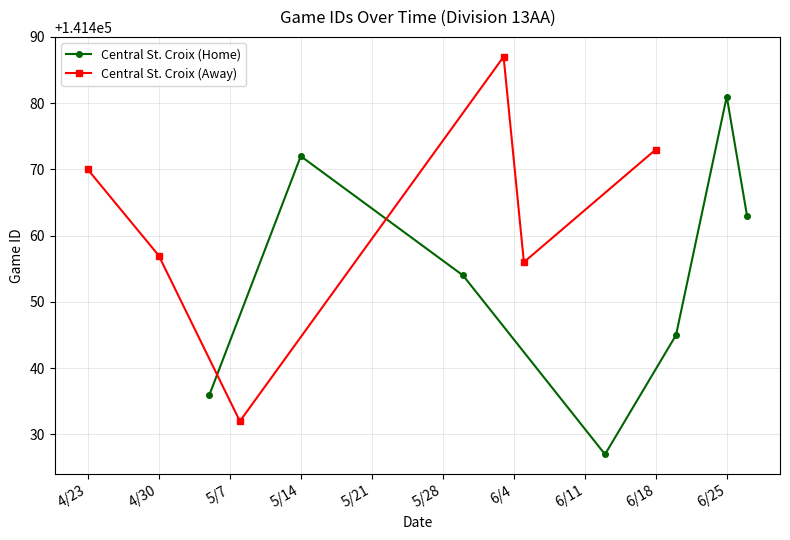

In Central St. Croix (Home), how many points are lower than both neighbors (excluding endpoints)?

1